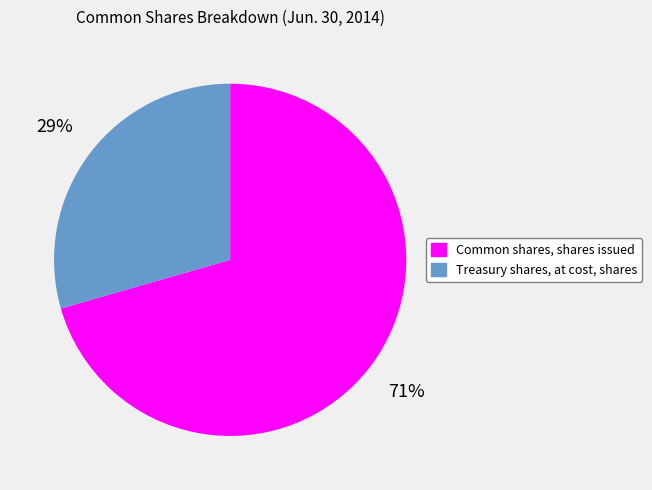

To the nearest percent, what percentage of the pie is Treasury shares, at cost, shares?

29%